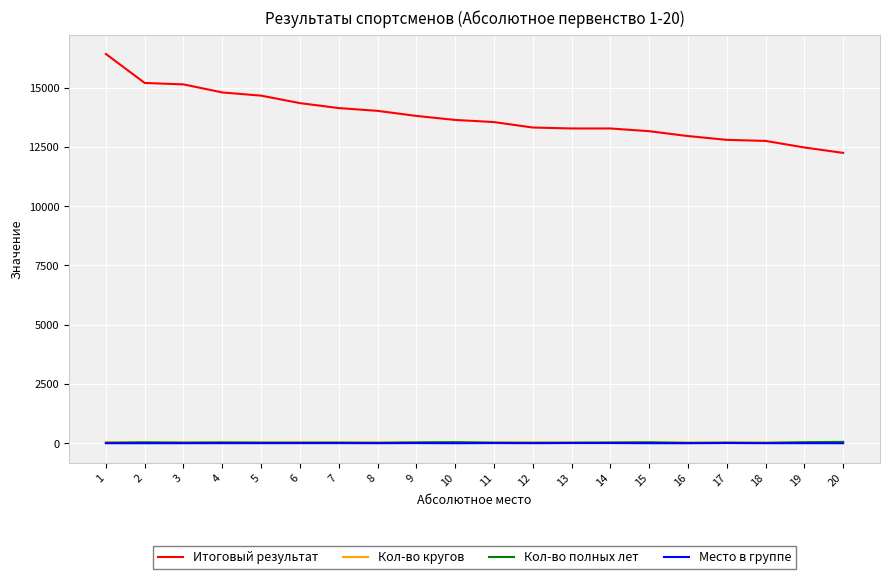

Which series changed the most between 5 and 20?

Итоговый результат